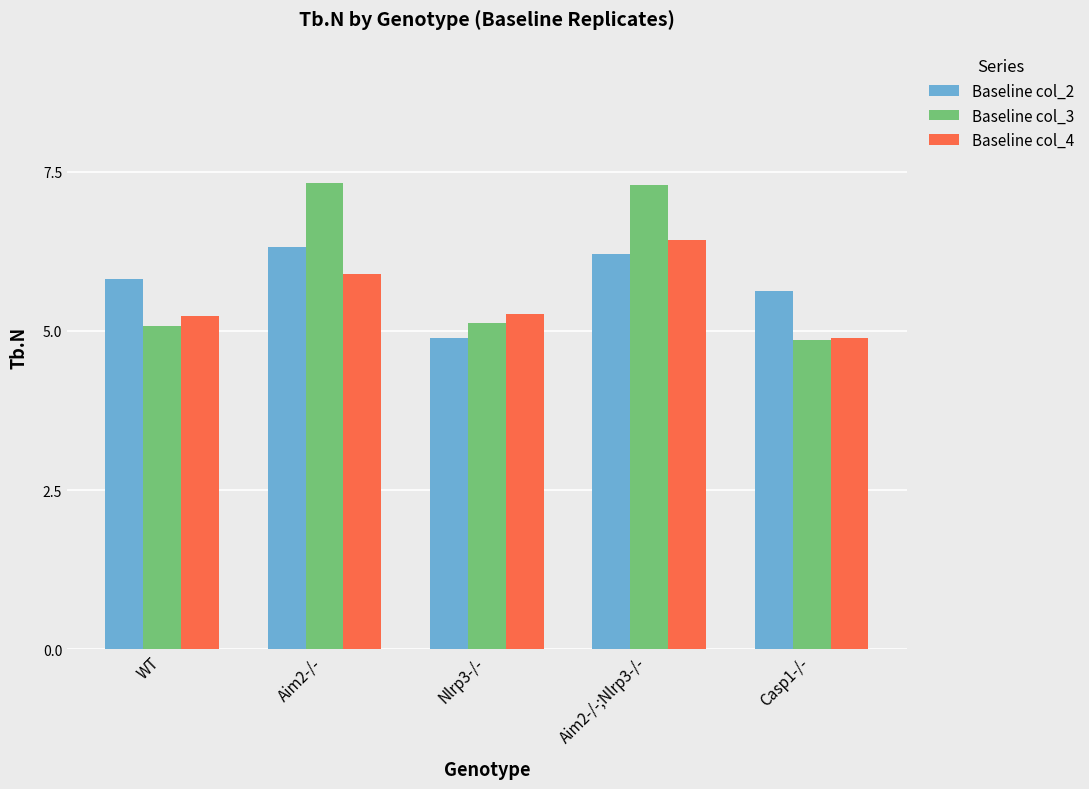

Read the Baseline col_3 value at Nlrp3-/-.

5.1